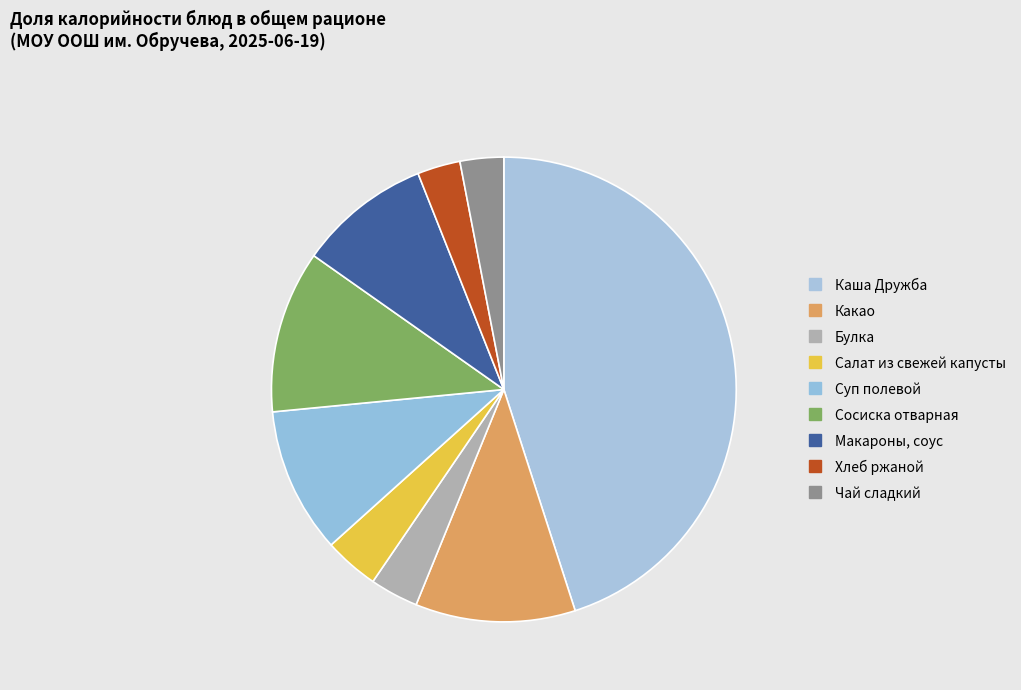

How many segments does this pie chart have?

9